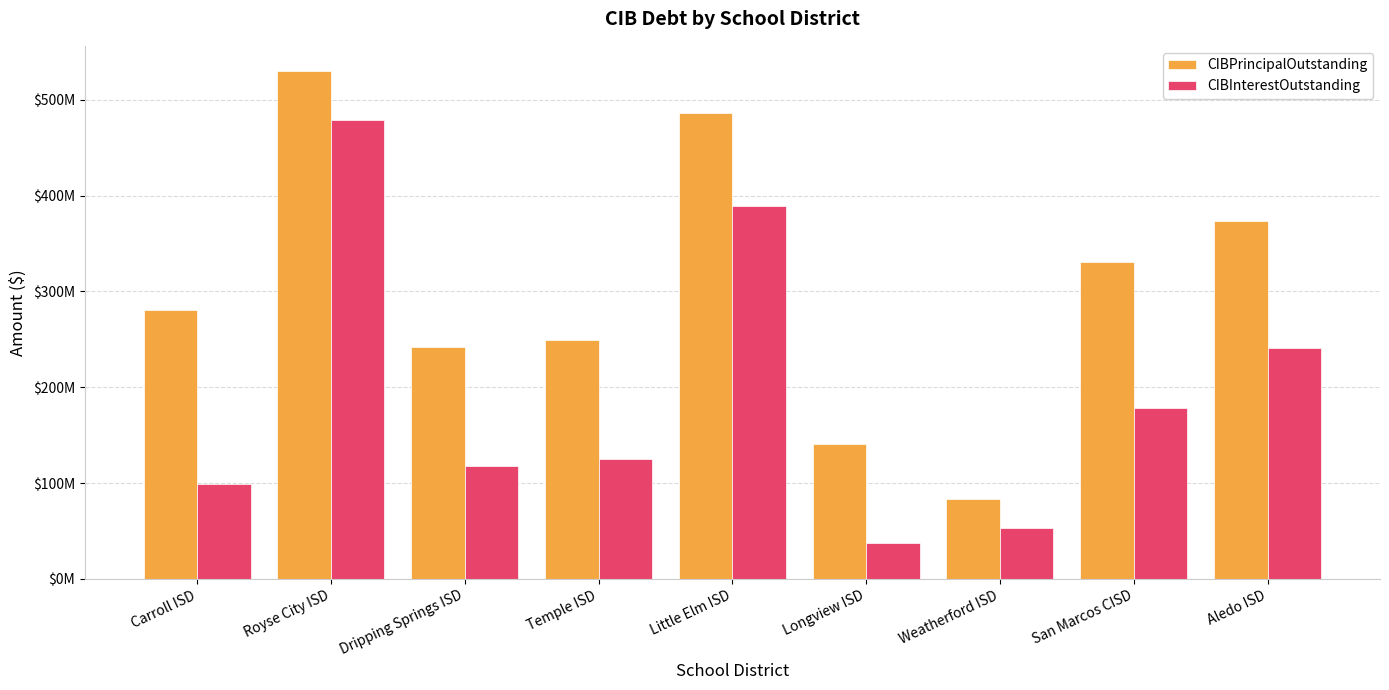

Reading left to right, what are all the values shown in this chart?

CIBPrincipalOutstanding: Carroll ISD=281070000.0	Royse City ISD=529895000.0	Dripping Springs ISD=241970000.0	Temple ISD=249080000.0	Little Elm ISD=486425000.0	Longview ISD=140956000.0	Weatherford ISD=82985000.0	San Marcos CISD=330580000.0	Aledo ISD=373825000.0
CIBInterestOutstanding: Carroll ISD=99370166.6	Royse City ISD=479150823.0	Dripping Springs ISD=117546477.0	Temple ISD=125326187.8	Little Elm ISD=388832561.7	Longview ISD=37424805.7	Weatherford ISD=53435220.8	San Marcos CISD=178043324.9	Aledo ISD=241000494.3